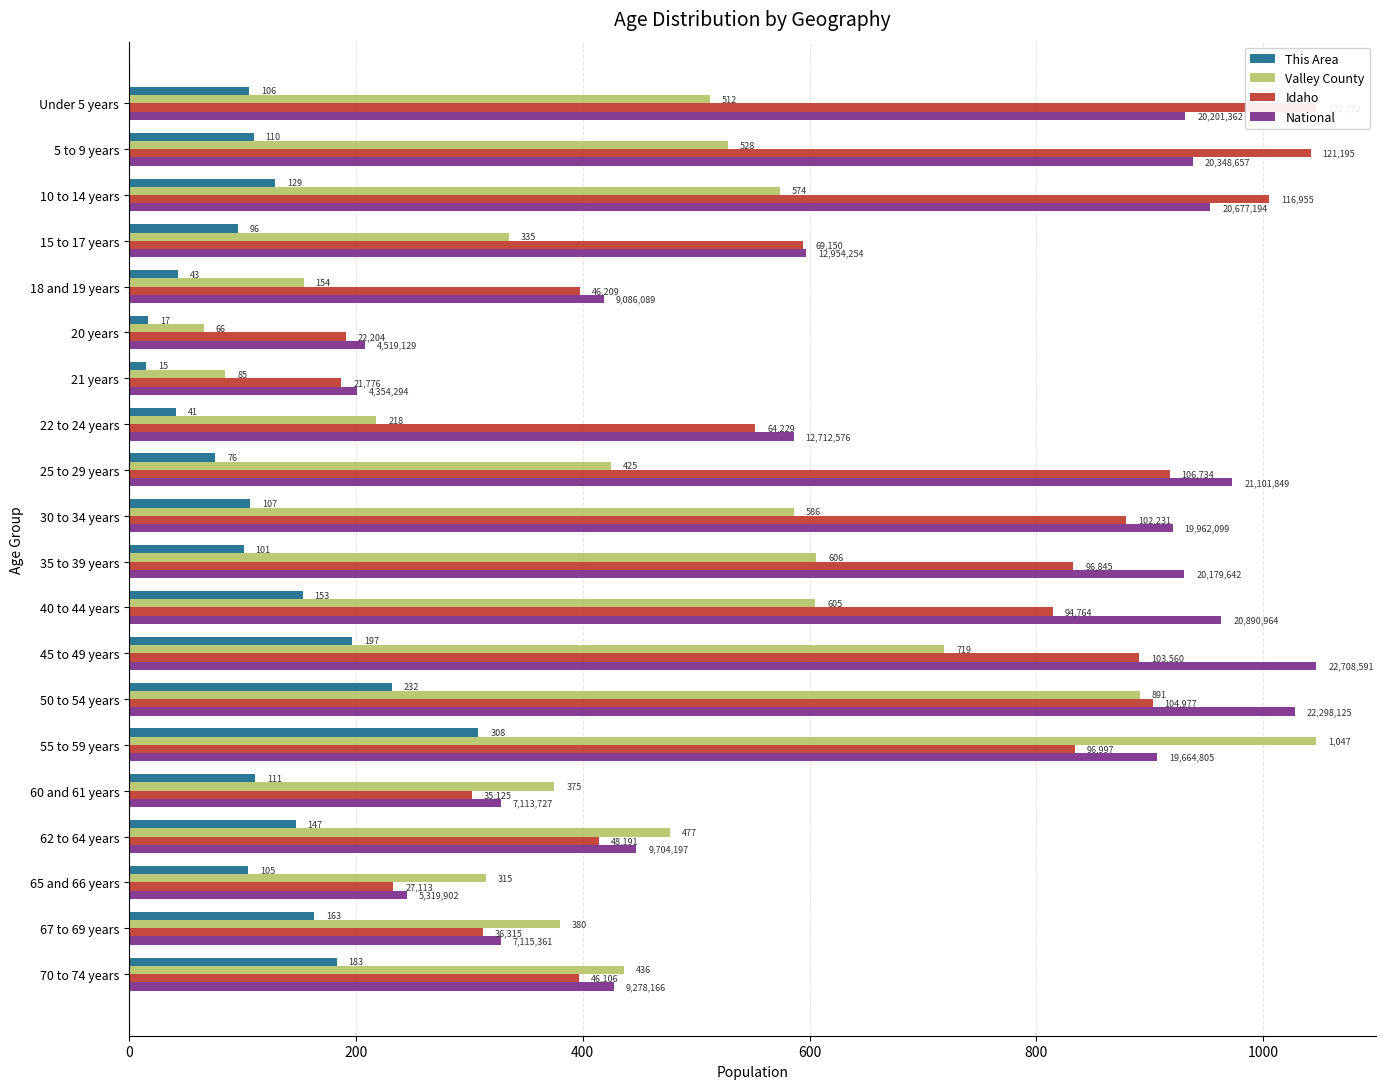

At how many categories does at least one series exceed 519?

12